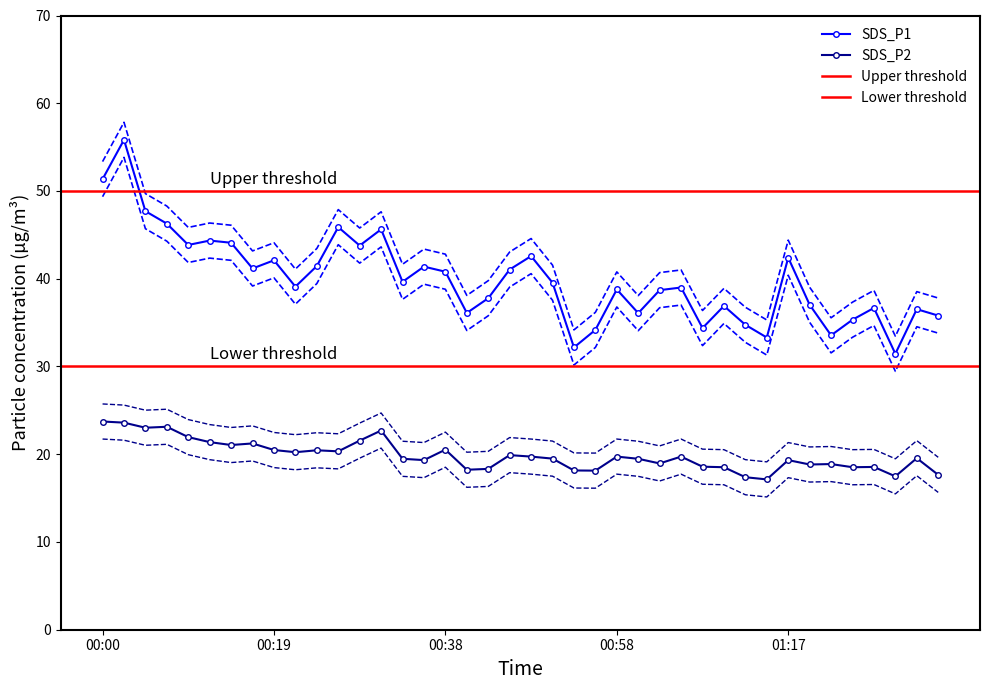

At which category does SDS_P1 reach its first local peak?

2022/03/06 00:02:29